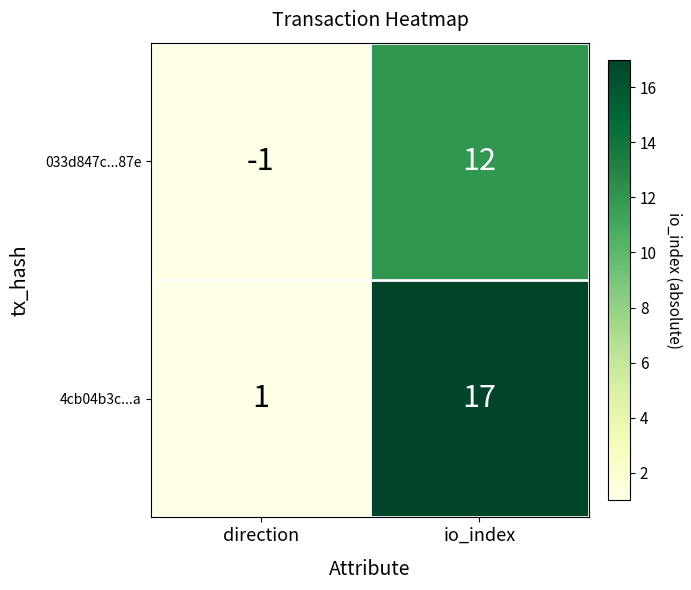

True or false: 4cb04b3c...a has a value of 1 at direction.

True